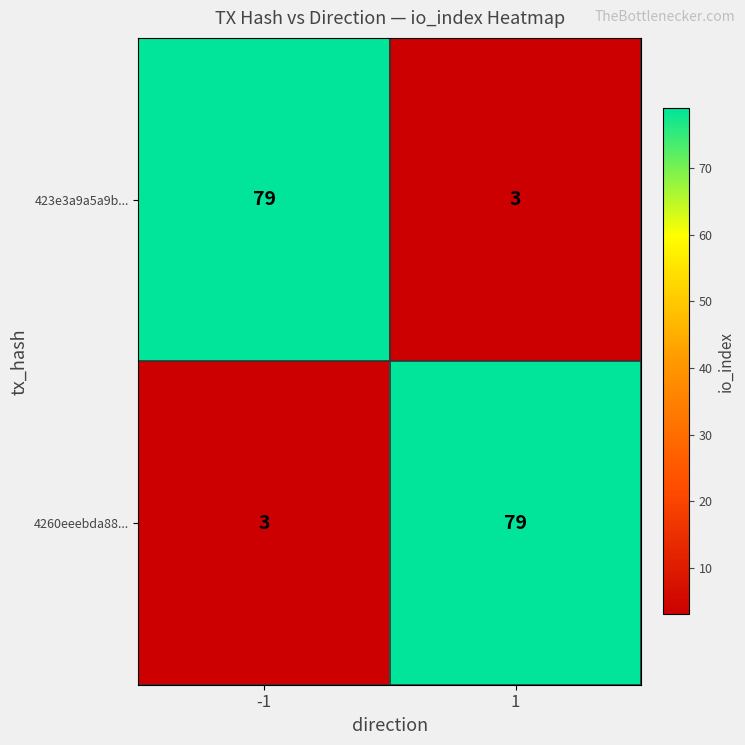

What is the sum of the 423e3a9a5a9b... values at -1 and 1?

82